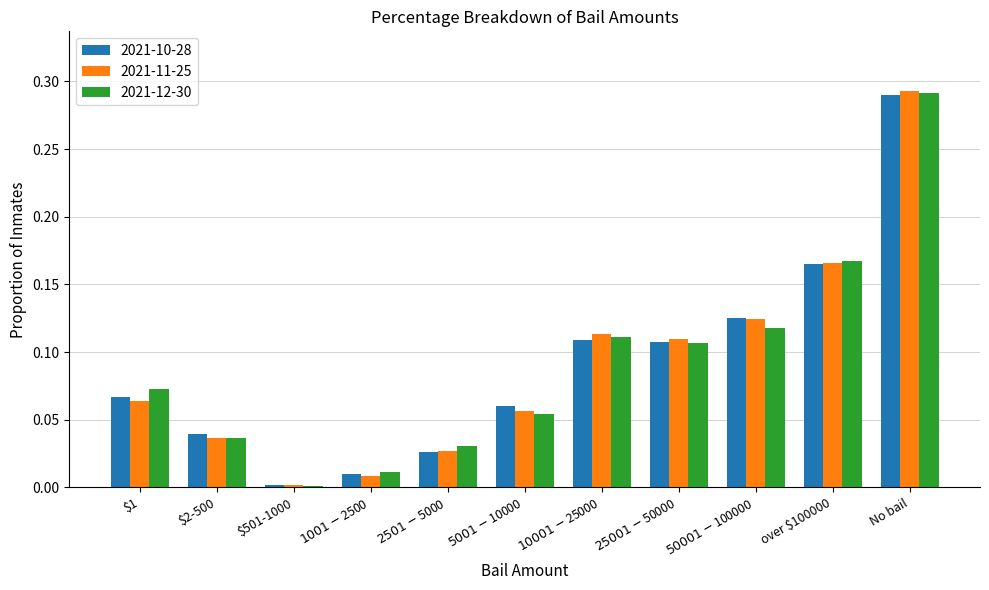

Which series has the widest spread of values?

2021-11-25